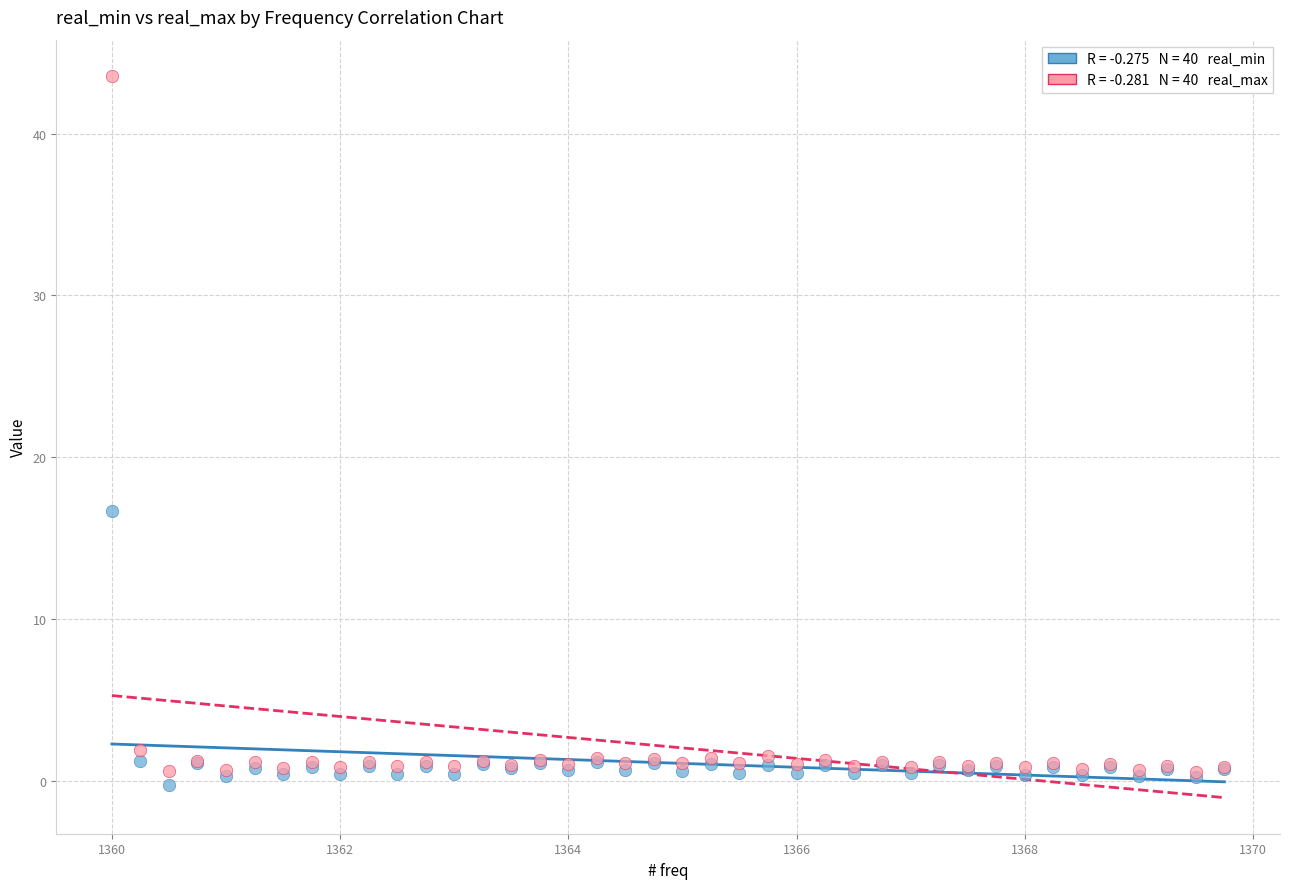

Across all series, what Y value is closest to 21?

16.7